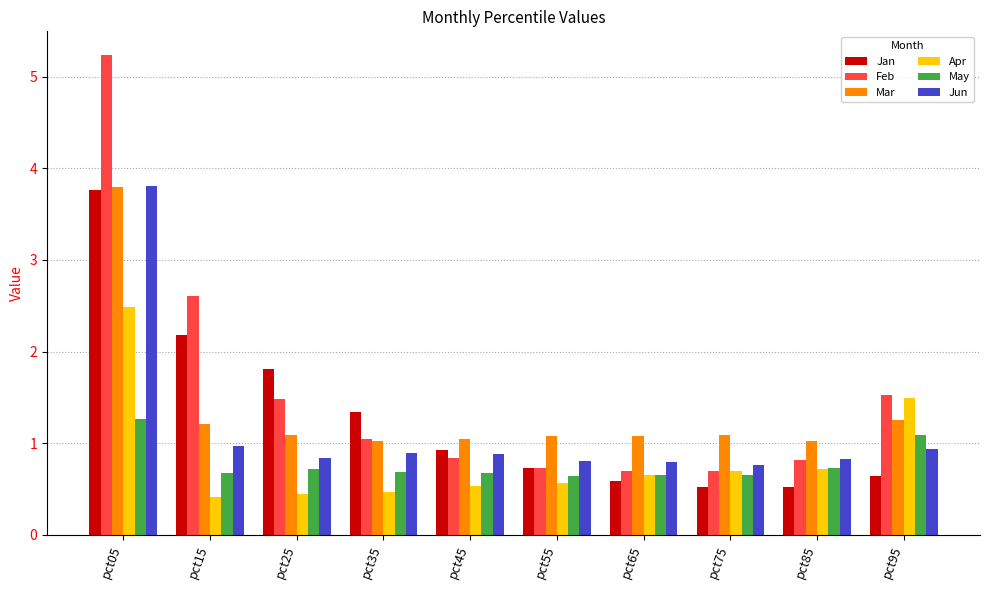

At which category is the sum across all series the highest?

pct05